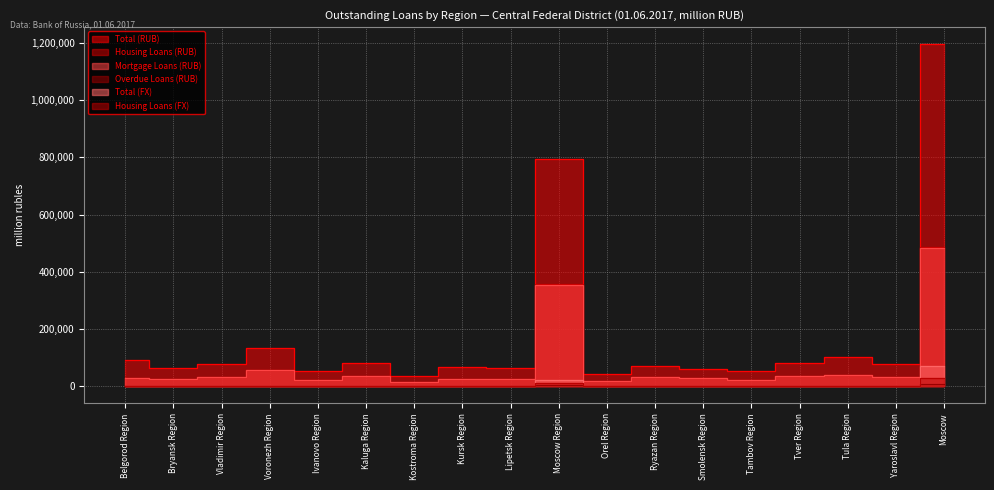

True or false: Total (FX) and Mortgage Loans (RUB) intersect in this chart.

False